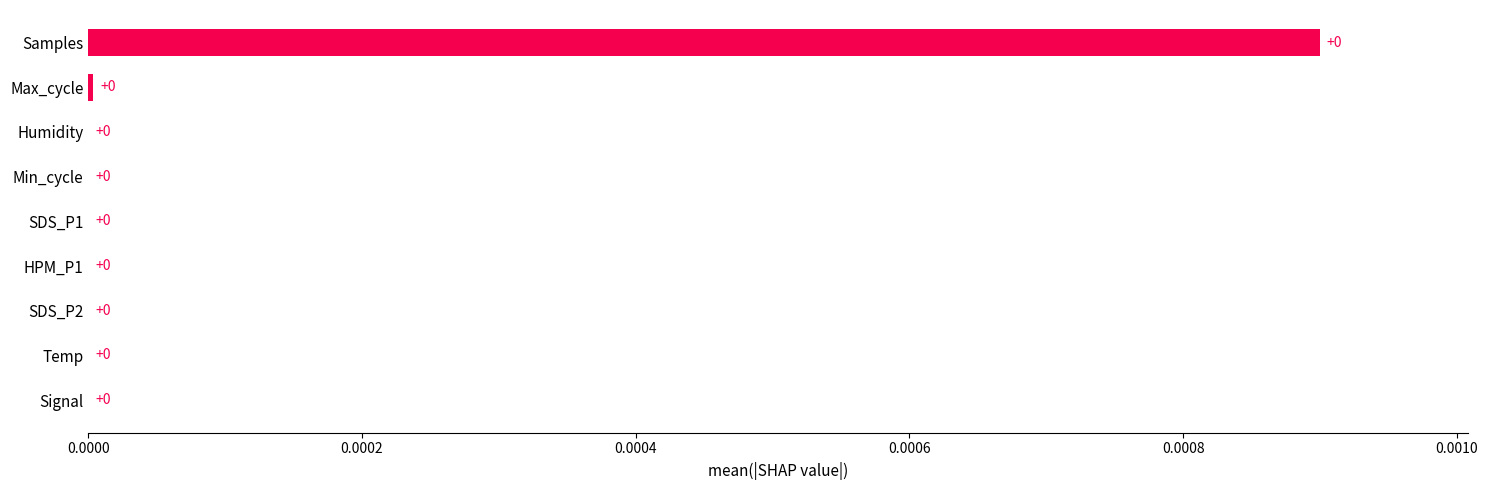

The chart shows a value of 0.0 at HPM_P1. True or false?

True